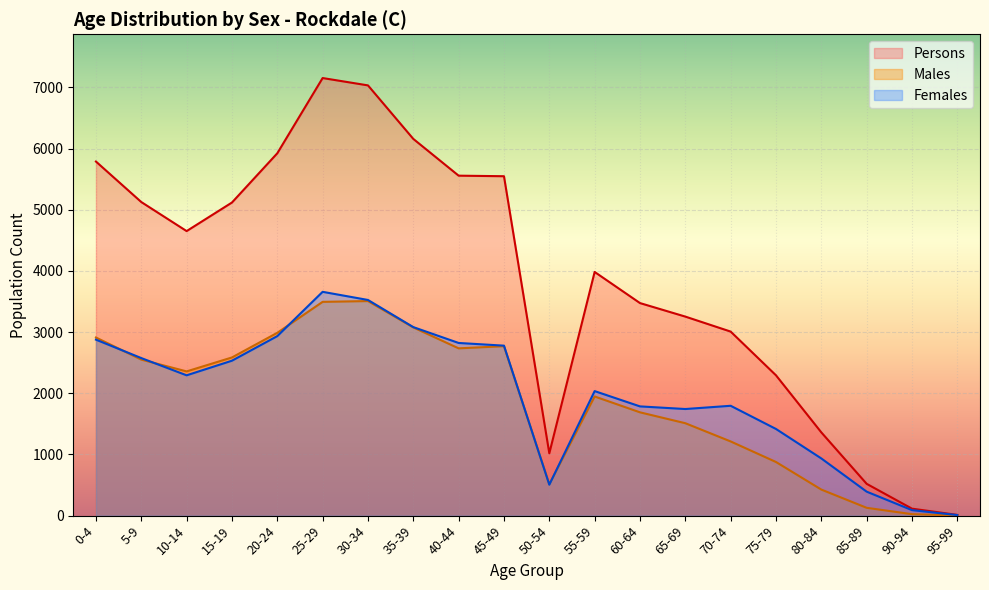

True or false: Males has more than 1 points higher than both neighbors.

True